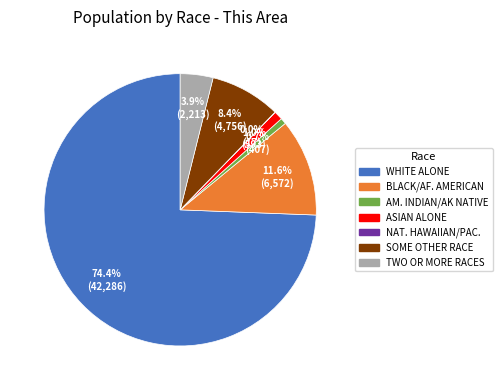

Does any single category account for the majority?

Yes